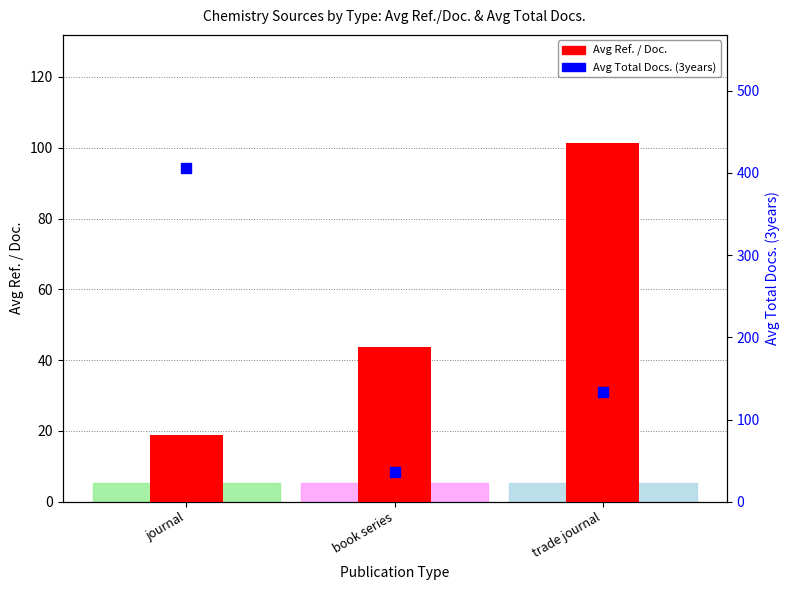

At how many categories does at least one series exceed 390?

1